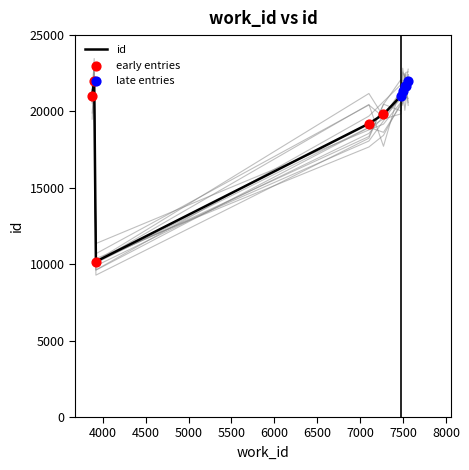

What is the ratio of the value at 7102 to the value at 3876?

0.9